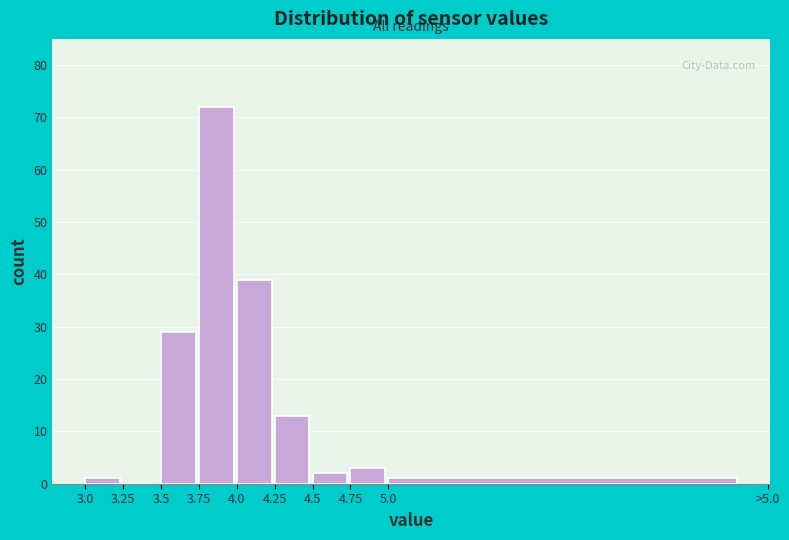

Reading left to right, list all the values displayed in this chart.

3.0=1	3.25=0	3.5=29	3.75=72	4.0=39	4.25=13	4.5=2	4.75=3	5.0=1